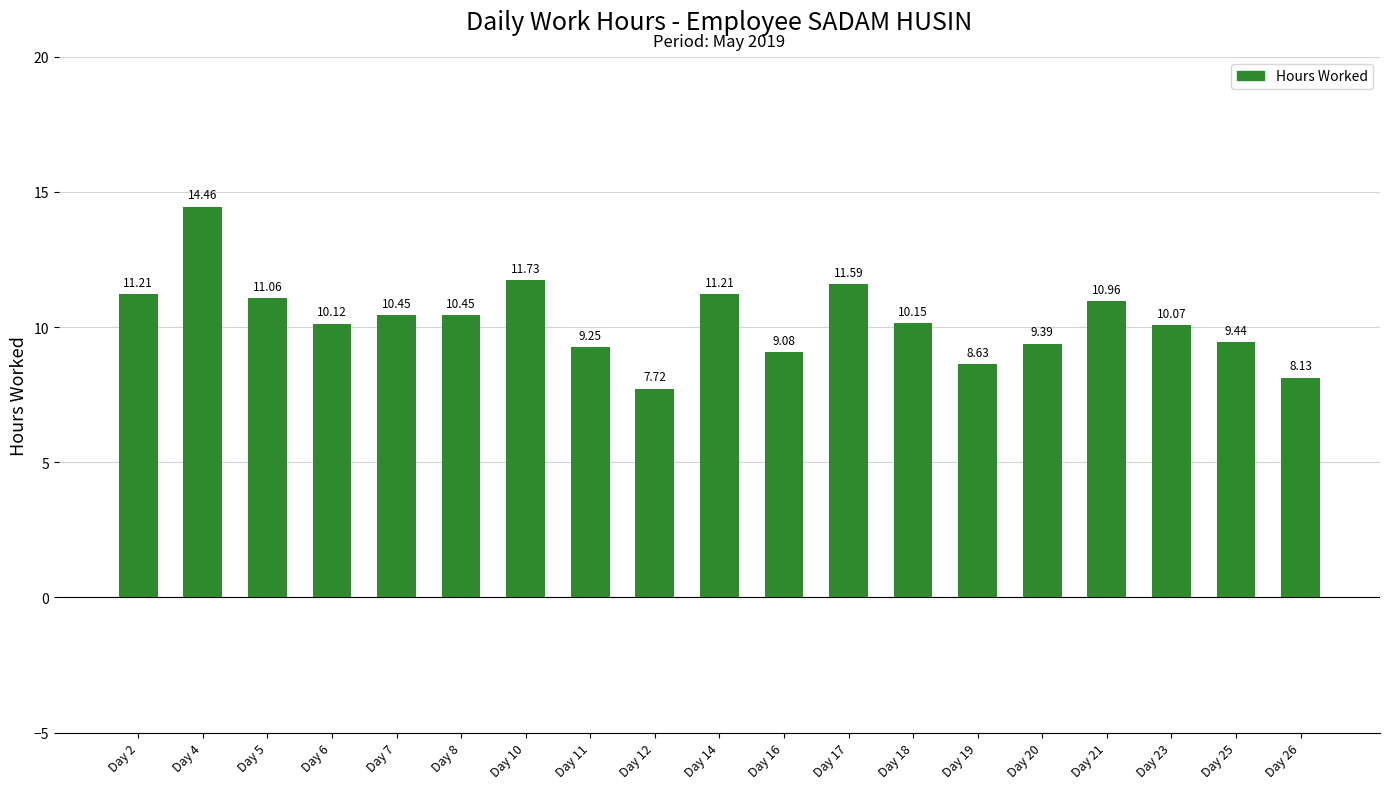

What is the difference between the second highest and second lowest values?

3.6